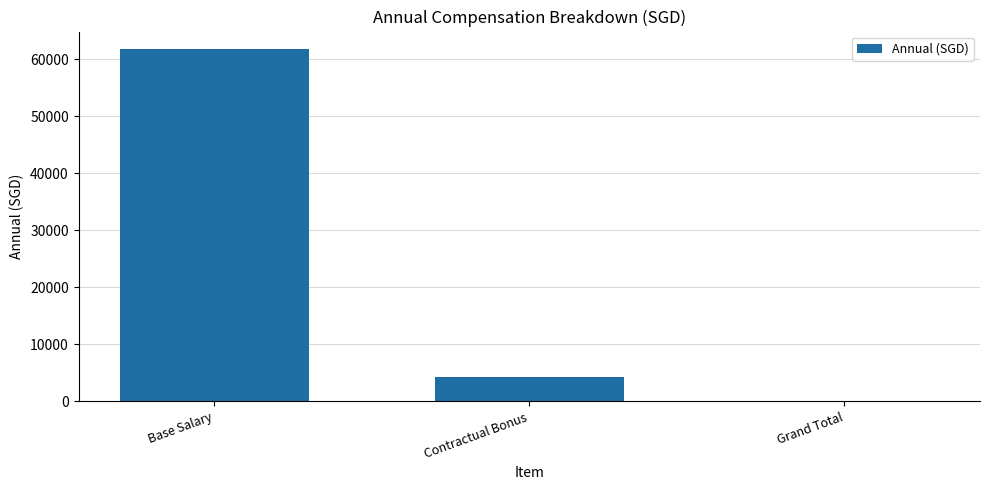

Count the number of data series in this chart.

1